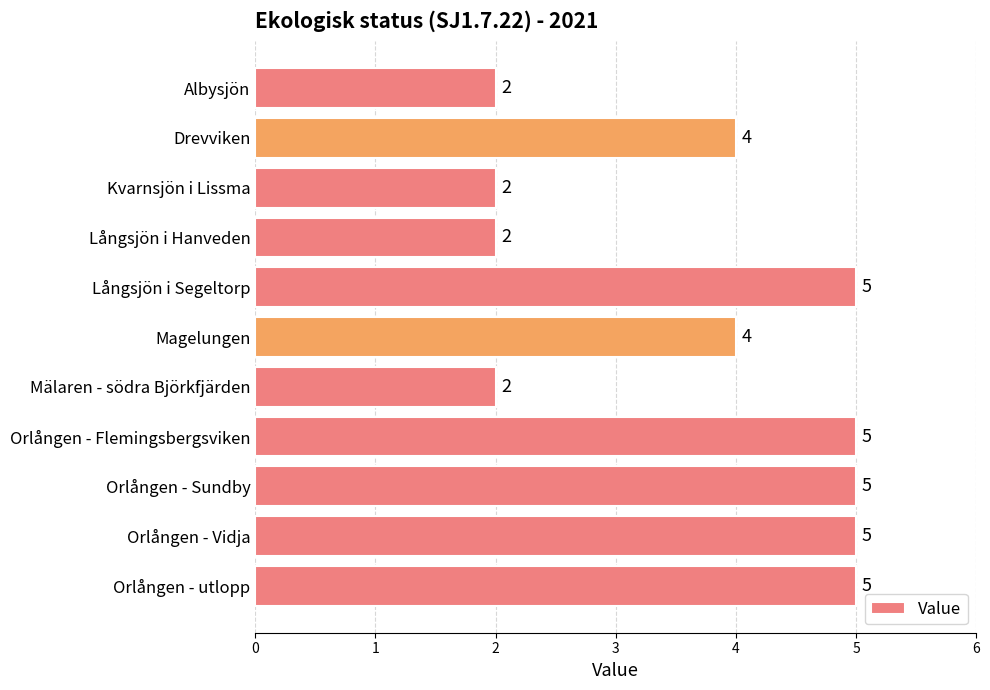

What is the greatest value displayed?

5